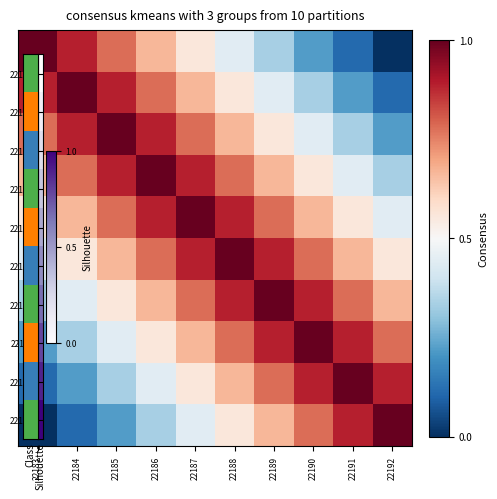

At which category does the chart reach its minimum across all series?

22192